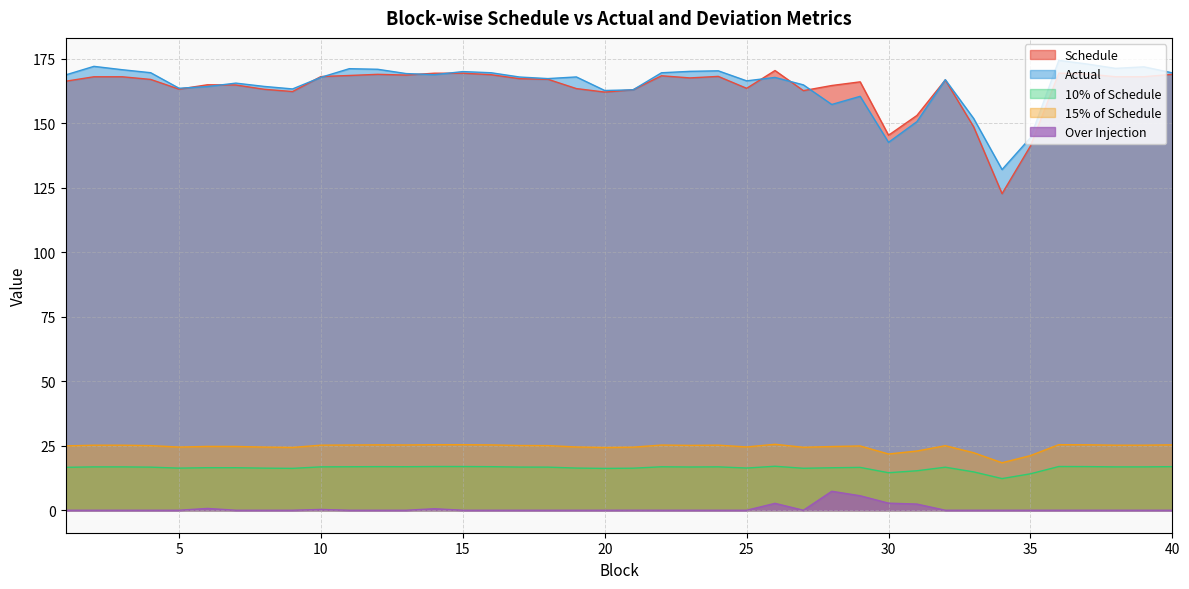

Rank the series at 16 from highest to lowest value.

Actual, Schedule, 10% of Schedule, 15% of Schedule, Over Injection